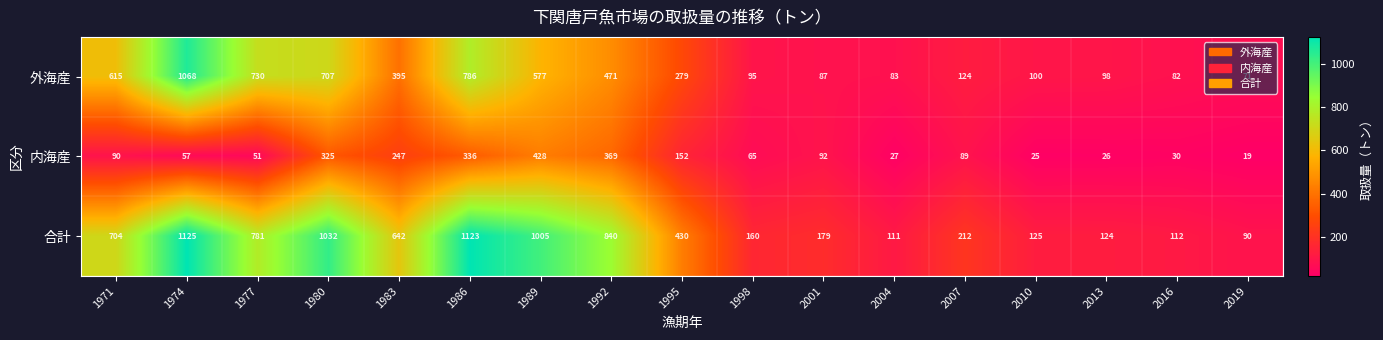

Between 1986 and 2007, which series saw the biggest shift?

合計